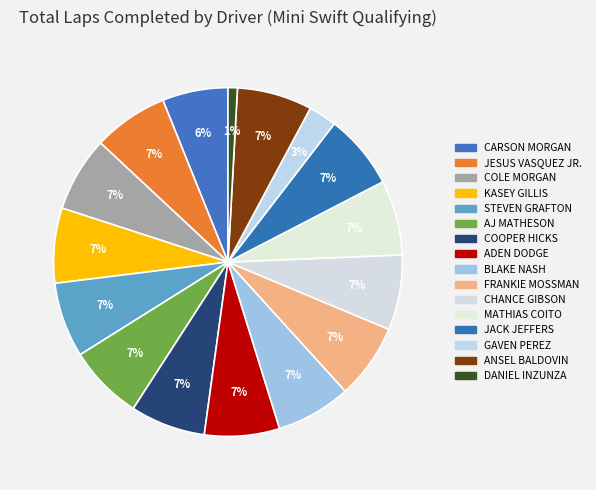

How many slices are in this pie chart?

16